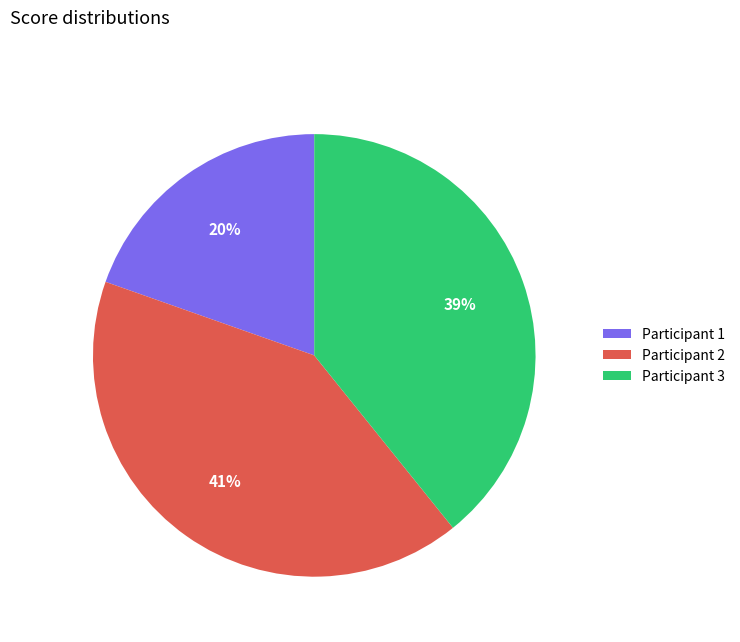

Rank the categories by value from lowest to highest.

Participant 1, Participant 3, Participant 2